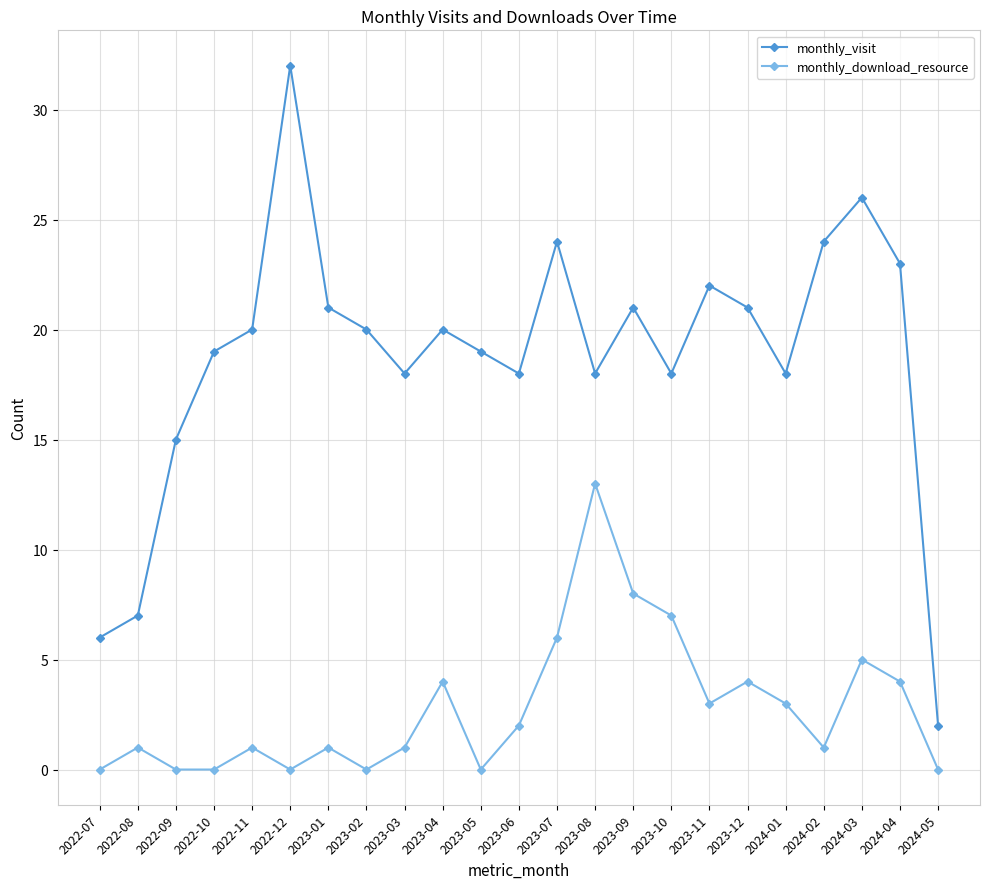

What is the value of the monthly_download_resource point at the 5th from the left?

1